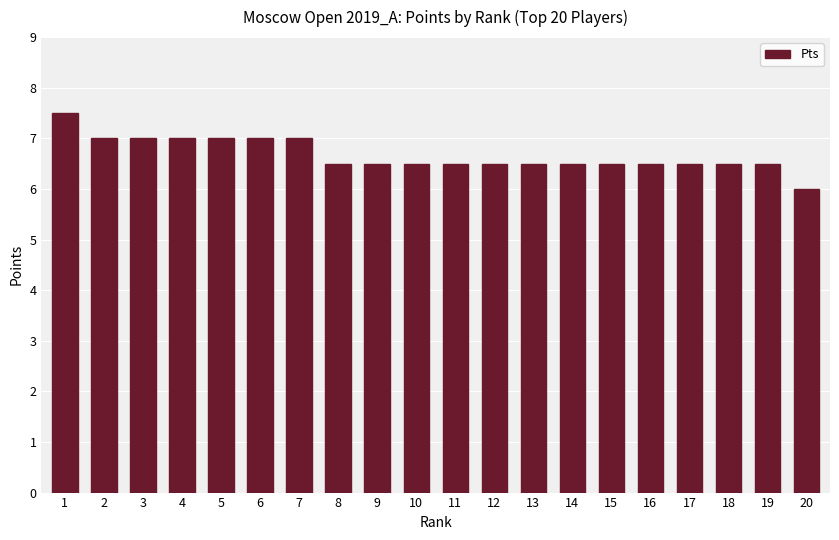

What is the value of the 1st bar from the left?

7.5